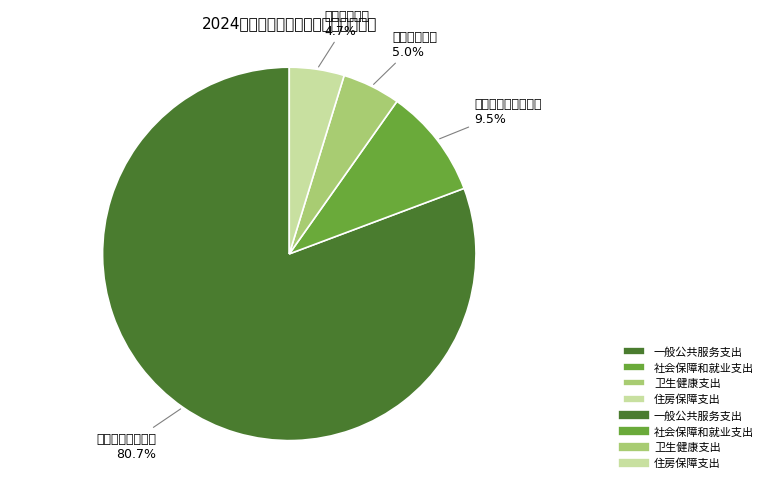

What is the majority slice?

一般公共服务支出